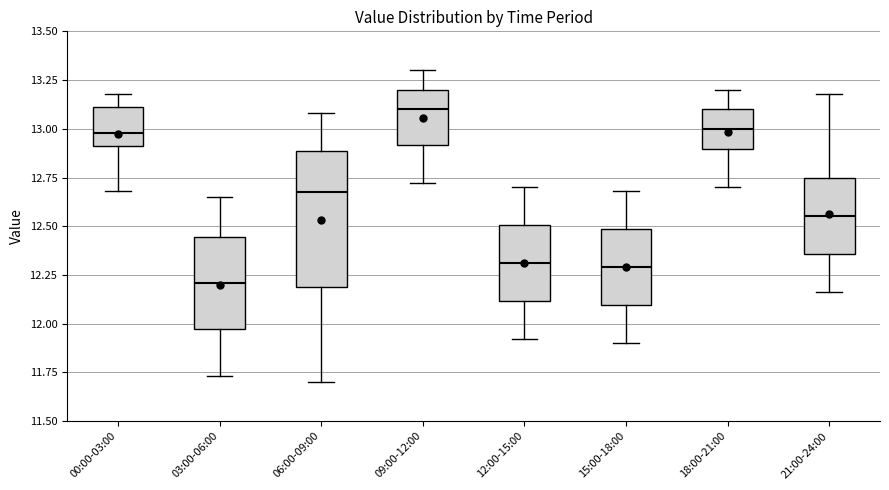

Which box is the tallest, from its lower edge to its upper edge?

06:00-09:00